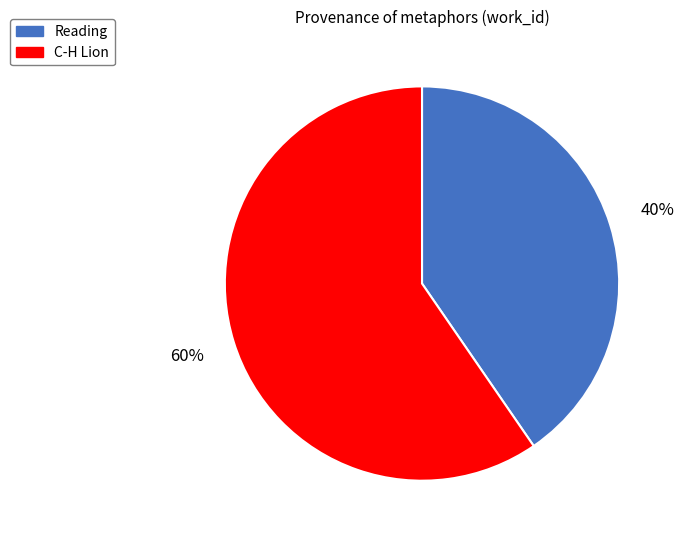

Is it true that Reading is 48% of the pie?

False